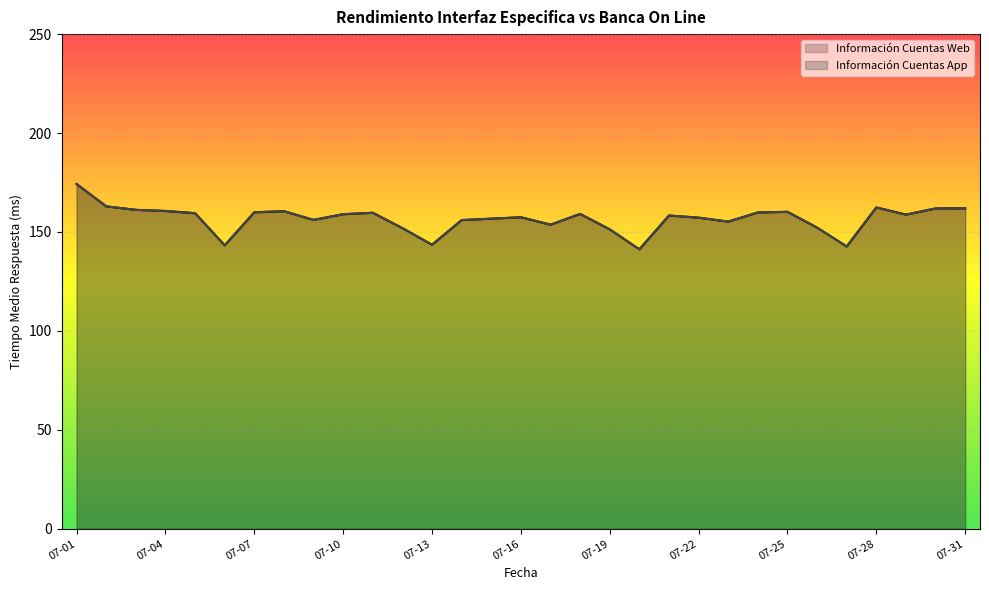

Read the Información Cuentas App value at 07-22.

157.2